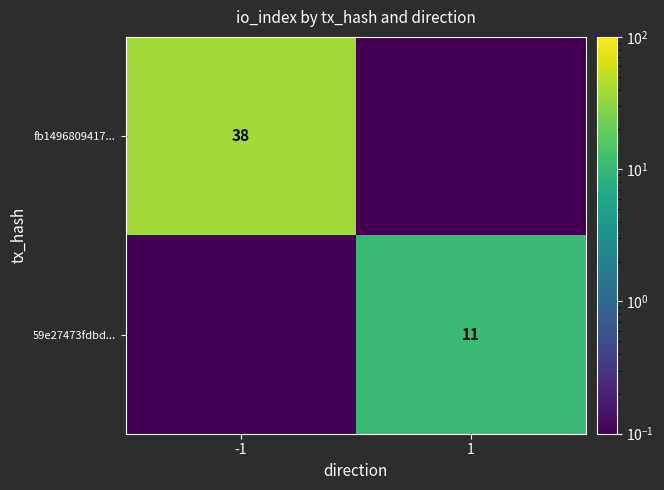

Is it true that 59e27473fdbd... equals 15.1 at 1?

False